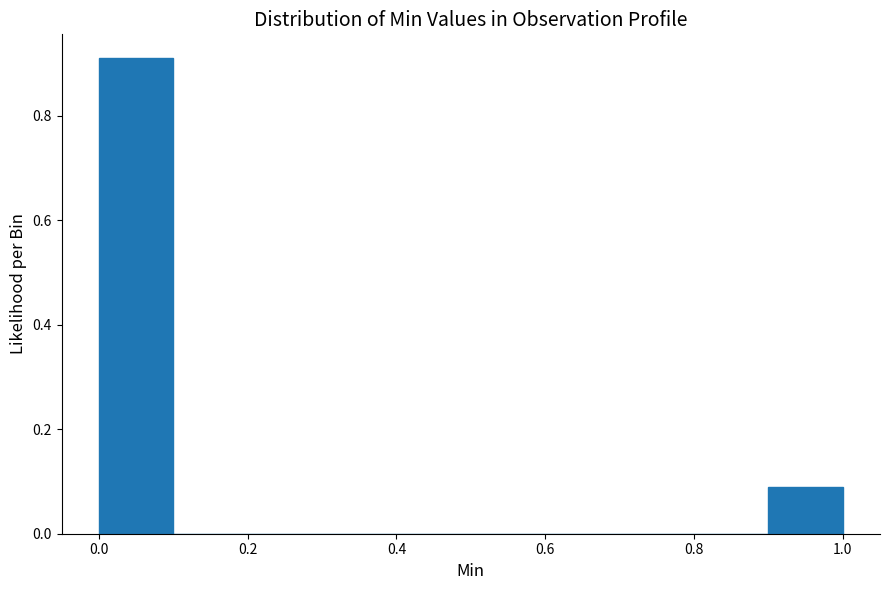

Reading left to right, list every bar in this chart as the range it spans on the x-axis followed by its height. The values are not printed on the chart, so give them approximately, as read against the axis.

0.0 to 0.1: 0.9
0.1 to 0.2: 0
0.2 to 0.3: 0
0.3 to 0.4: 0
0.4 to 0.5: 0
0.5 to 0.6: 0
0.6 to 0.7: 0
0.7 to 0.8: 0
0.8 to 0.9: 0
0.9 to 1.0: 0.1